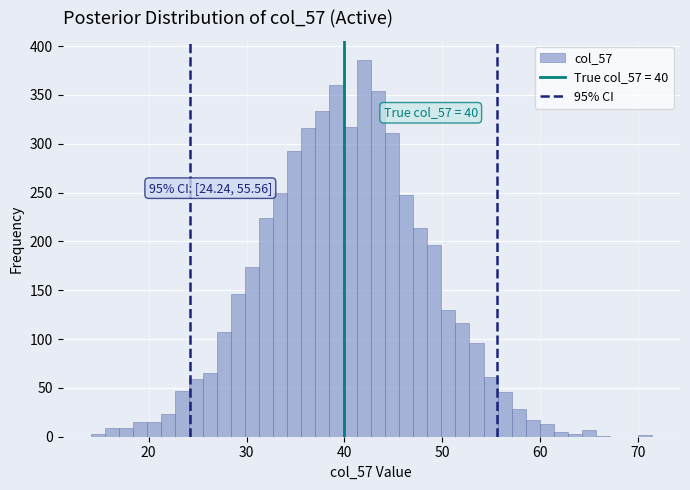

Around what value on the x-axis is the tallest bar? Give the approximate position of its centre, as read against the axis.

42